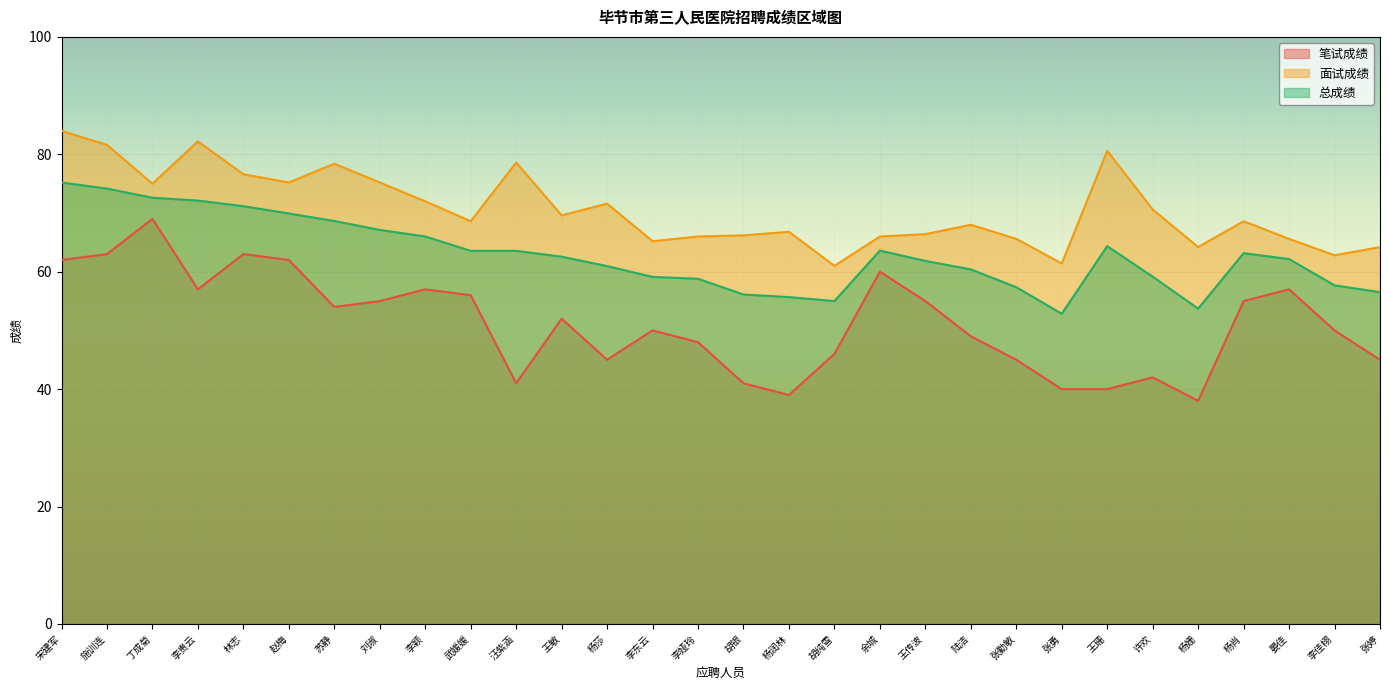

How many series are shown in this chart?

3